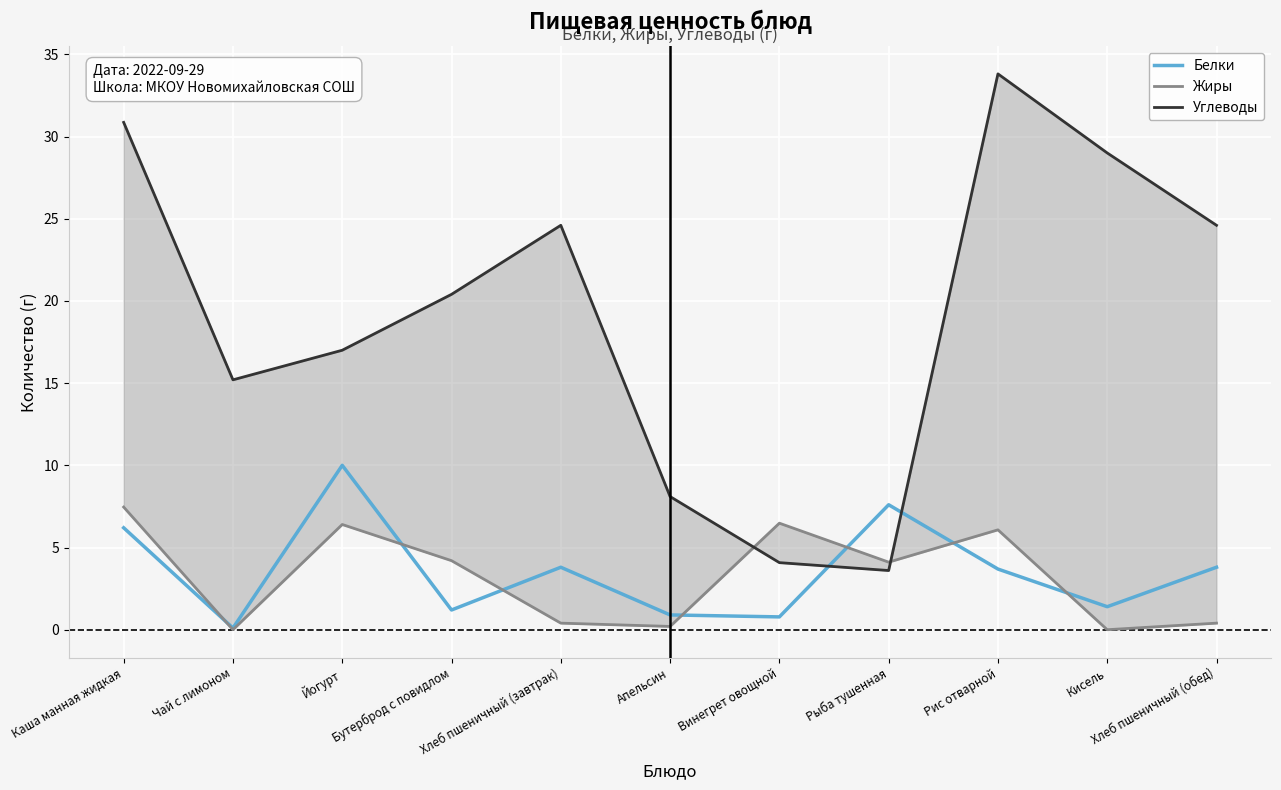

Reading right to left, extract all data points from this chart.

Белки: 3.8	1.4	3.7	7.6	0.8	0.9	3.8	1.2	10.0	0.1	6.2
Жиры: 0.4	0.0	6.1	4.1	6.5	0.2	0.4	4.2	6.4	0.0	7.5
Углеводы: 24.6	29.0	33.8	3.6	4.1	8.1	24.6	20.4	17.0	15.2	30.9